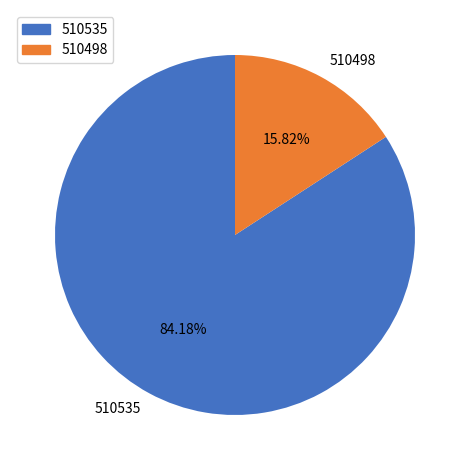

The 510535 slice represents 70% of the pie. True or false?

False